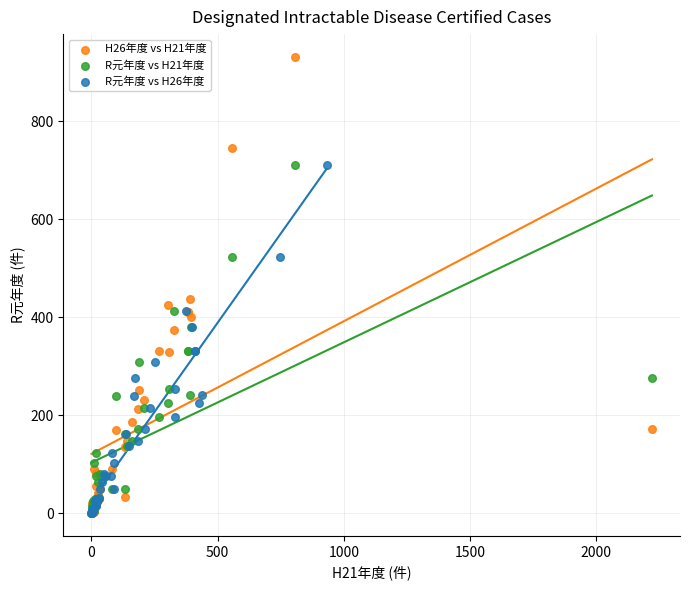

Which series contains the highest Y value?

H26年度 vs H21年度